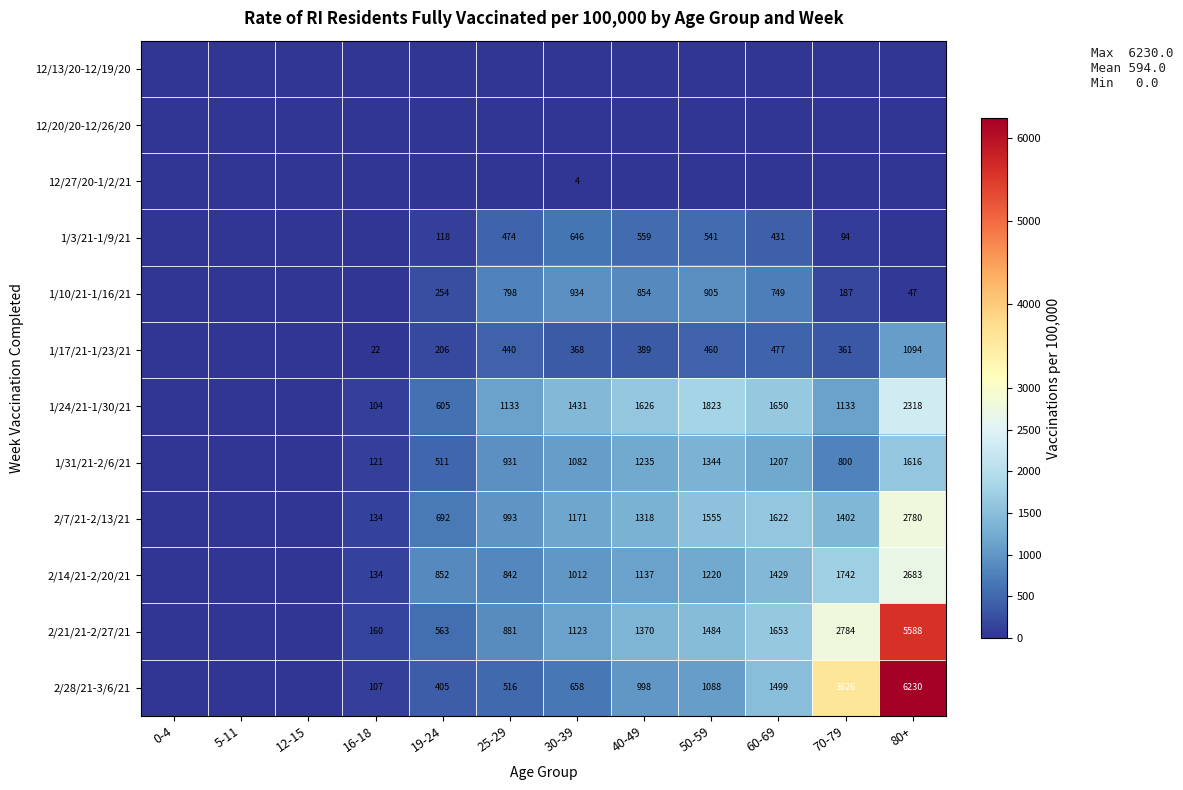

What is the difference between the 2/28/21-3/6/21 values at 16-18 and 30-39?

551